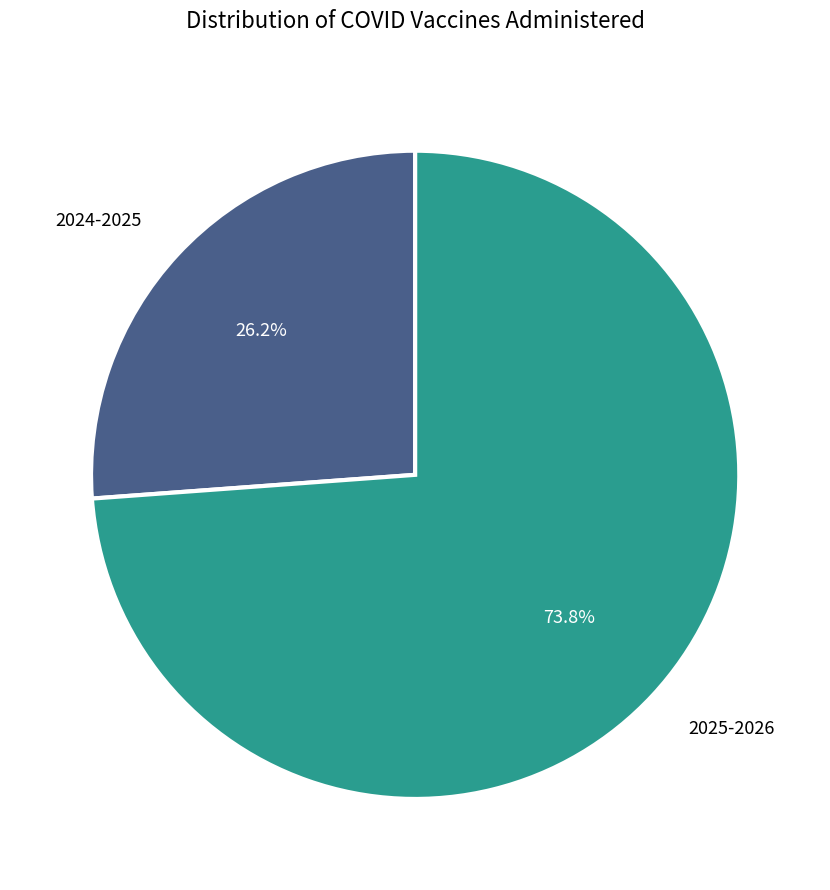

To the nearest percent, what is the average slice percentage?

50%